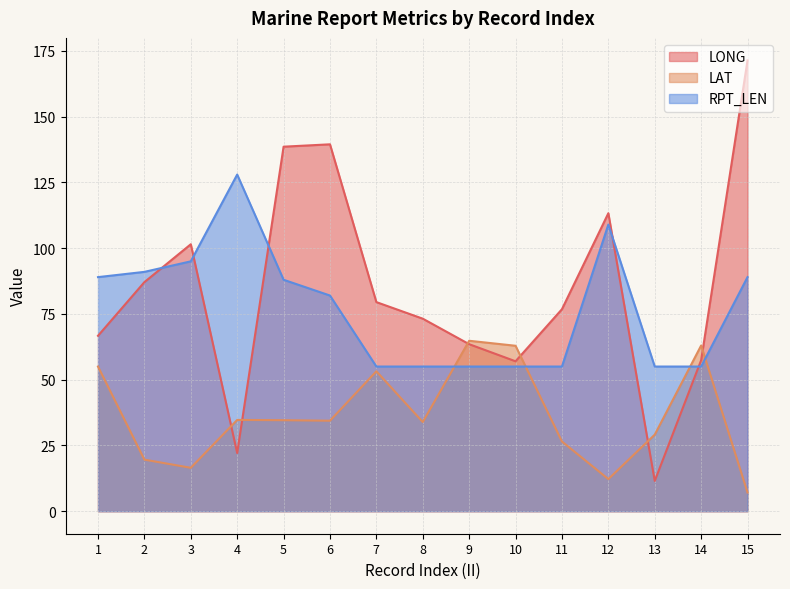

What is the sum of the RPT_LEN values at 4 and 12?

237.0